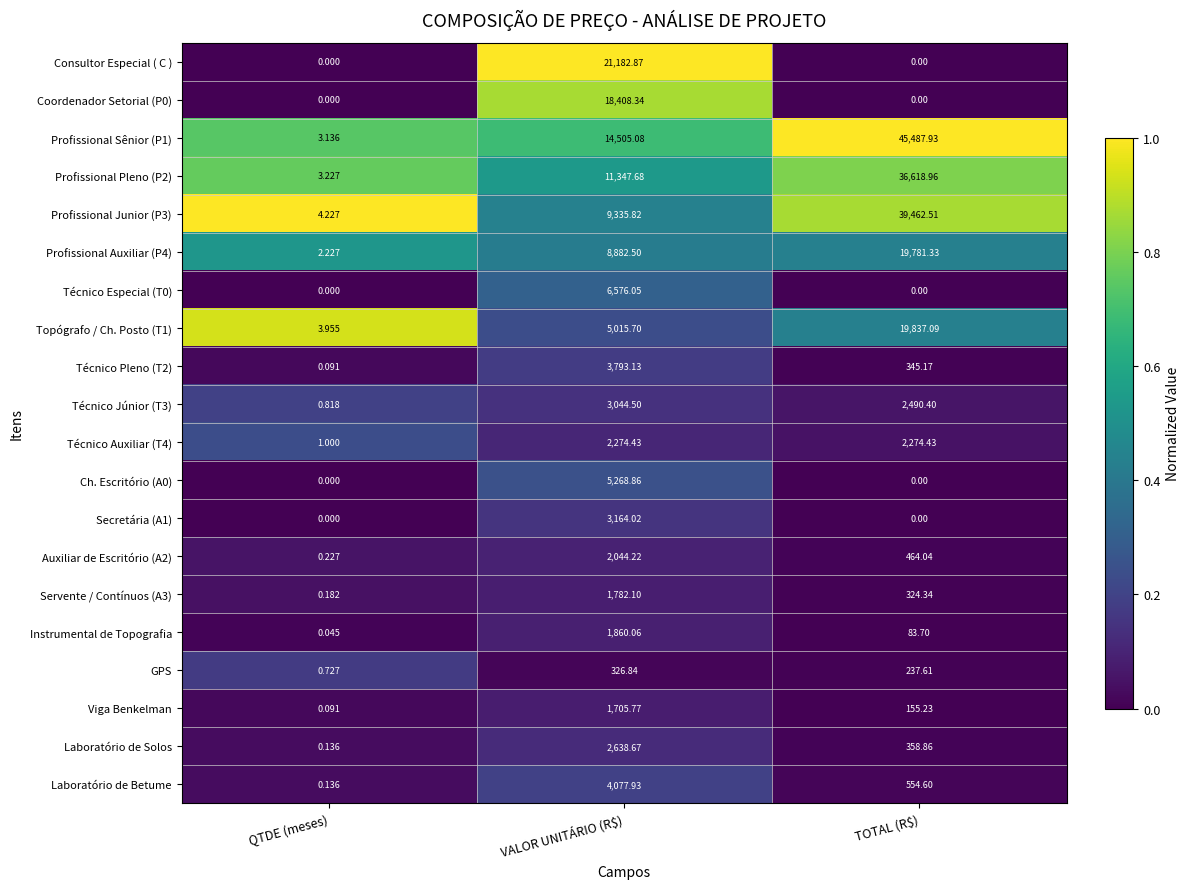

Which category has the highest value across all series?

TOTAL (R$)